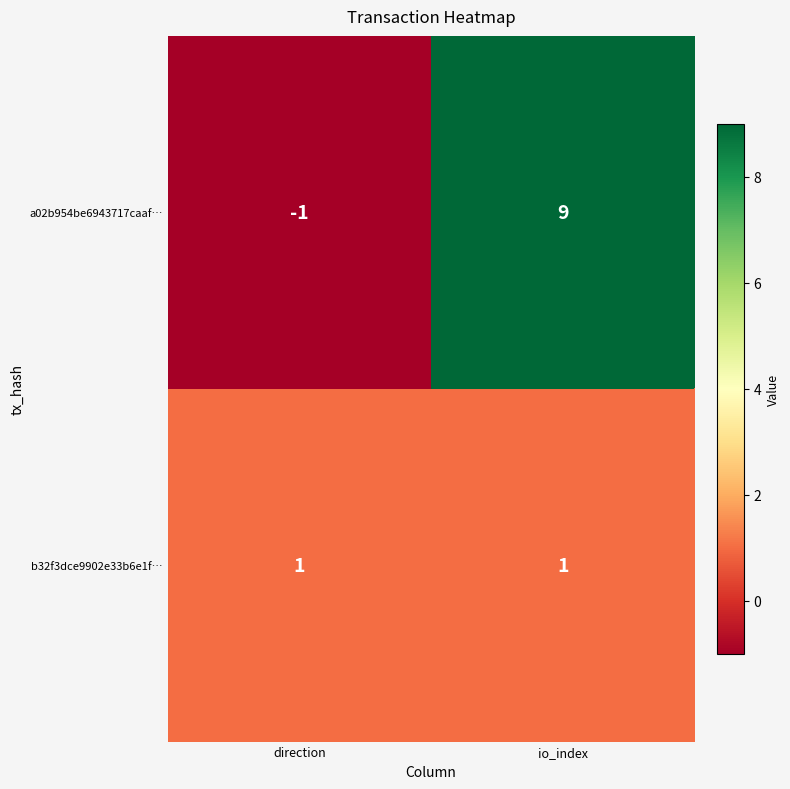

Count the number of categories in the chart.

2